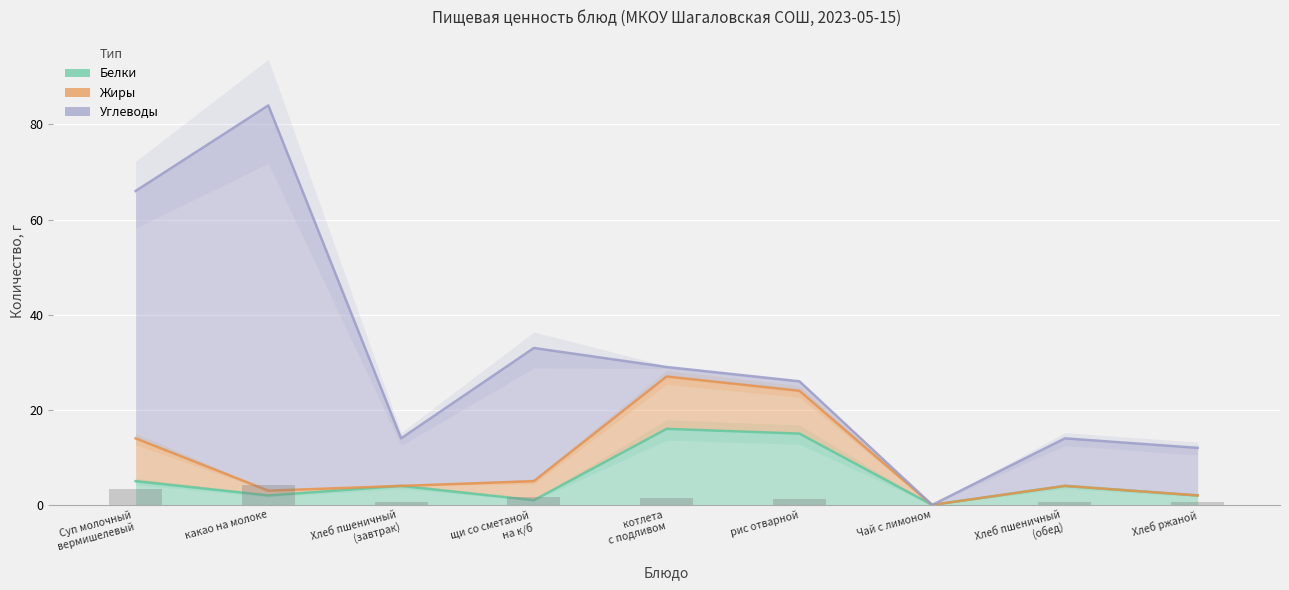

Which series has the largest range (max minus min)?

Углеводы